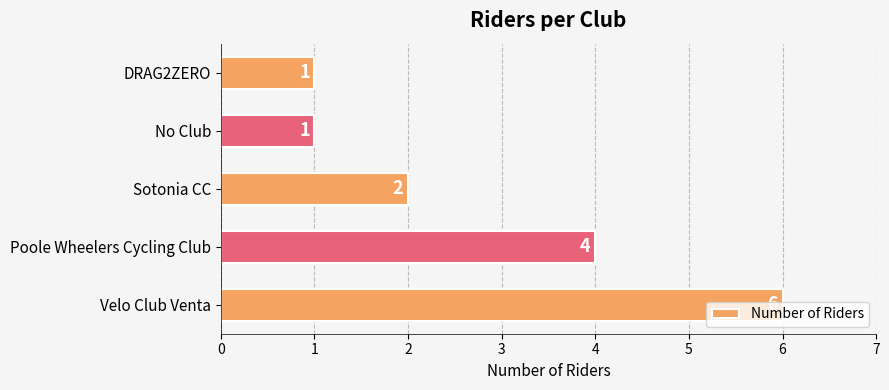

Does the chart contain stacked bars?

No